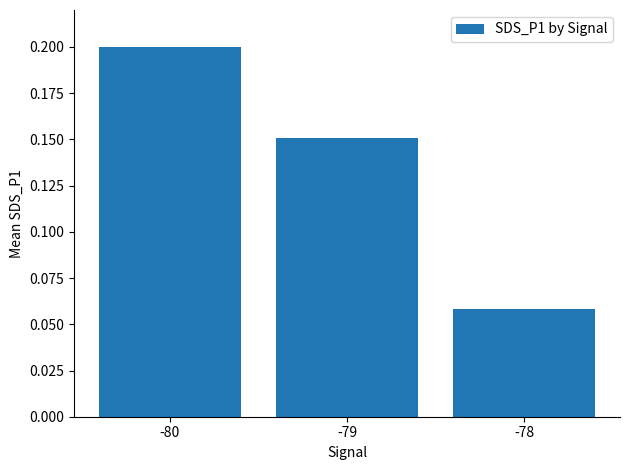

Which label corresponds to the largest value in the chart?

-80